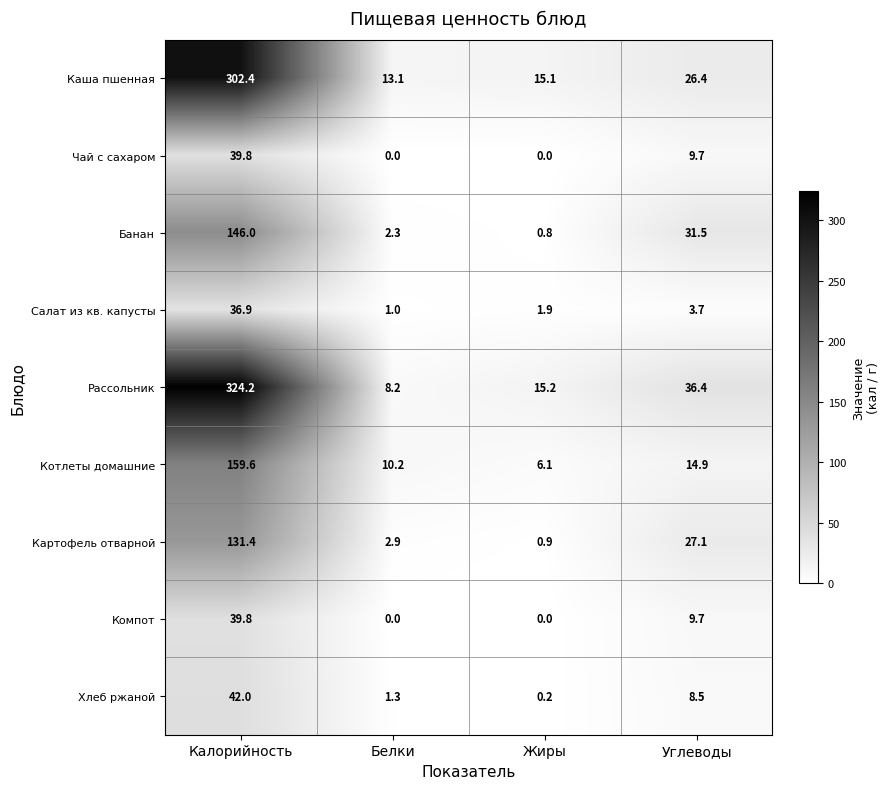

What is the difference between the maximum and second lowest values in the Рассольник series?

309.0